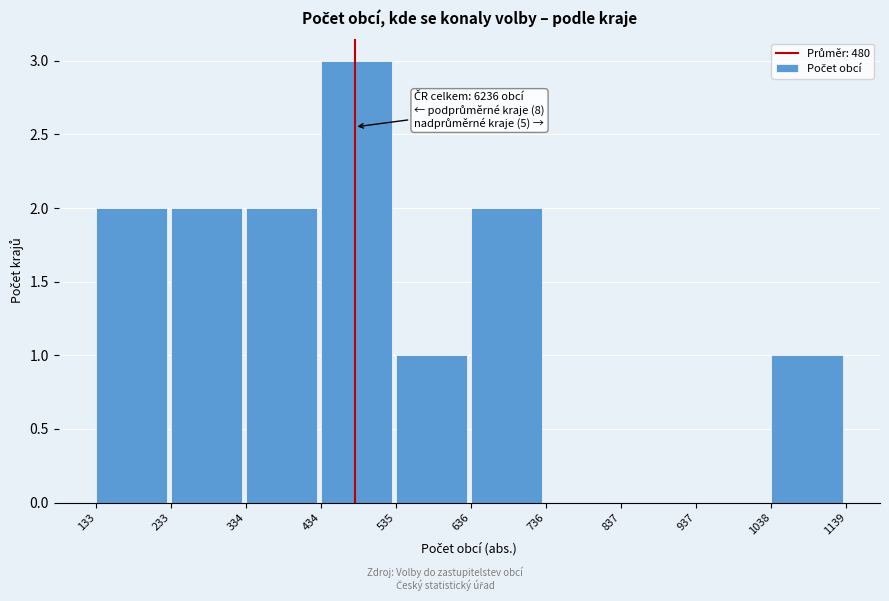

Over which range of the x-axis is the bar tallest?

434 to 535